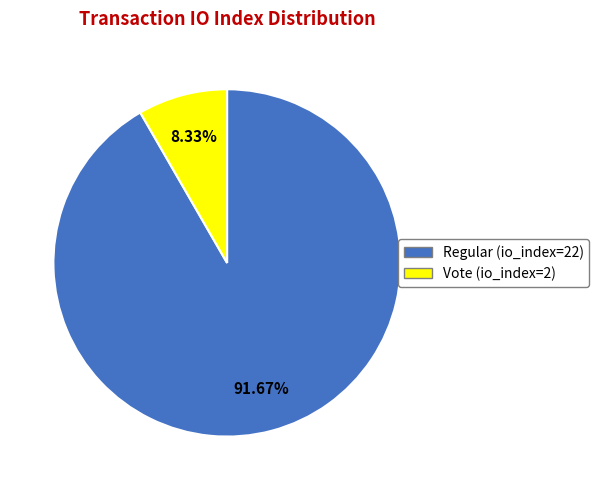

To the nearest percent, what portion does Regular (io_index=22) represent?

92%